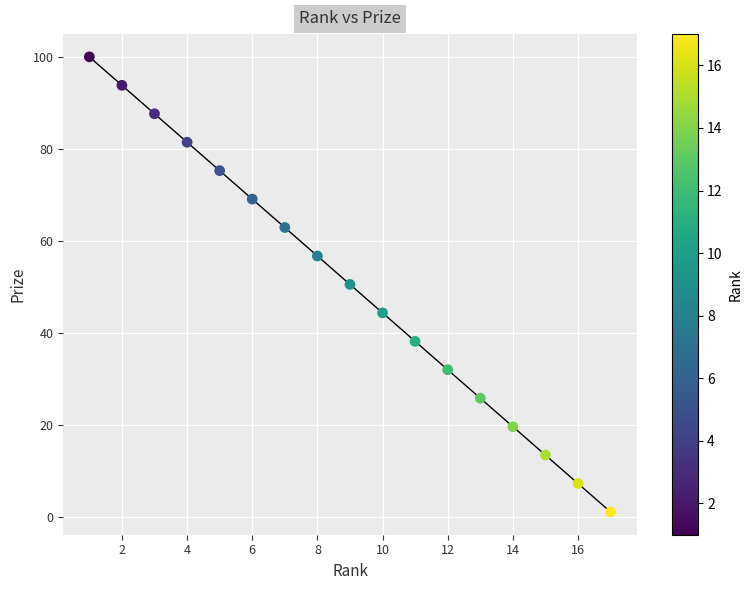

What is the range of X values (max minus min)?

16.0